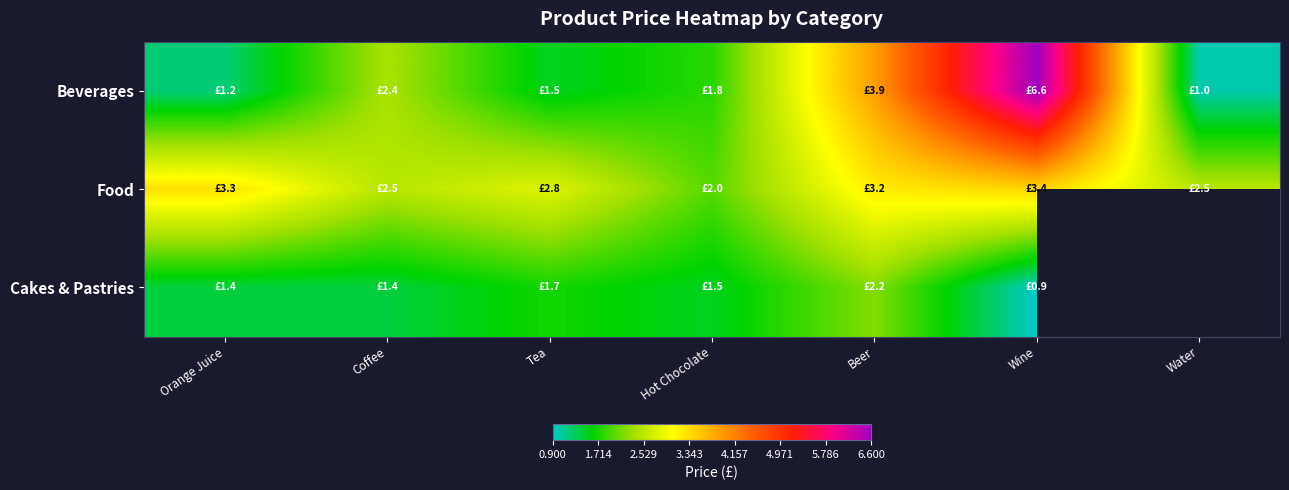

Which category has the lowest value in the Food series?

Hot Chocolate